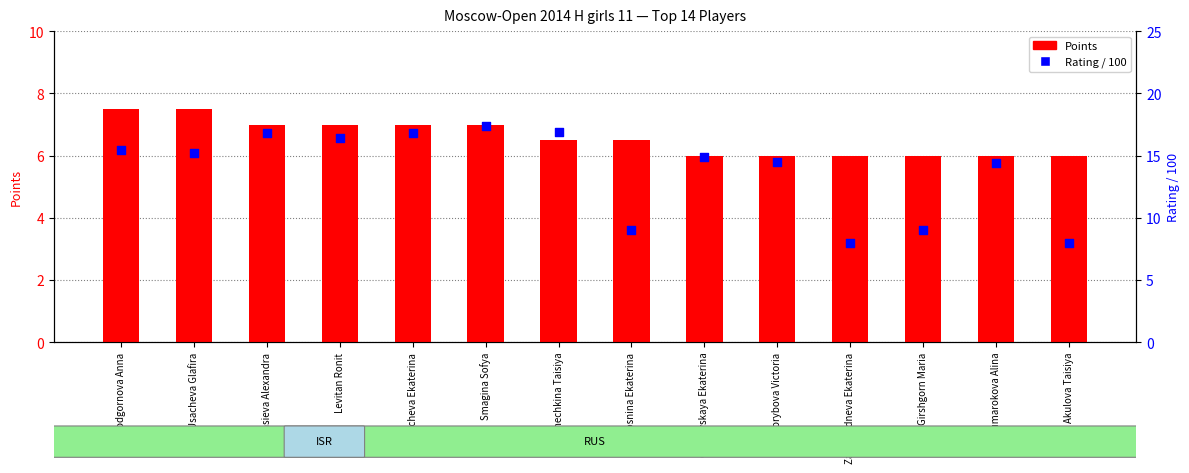

At which category is the sum across all series the highest?

Smagina Sofya